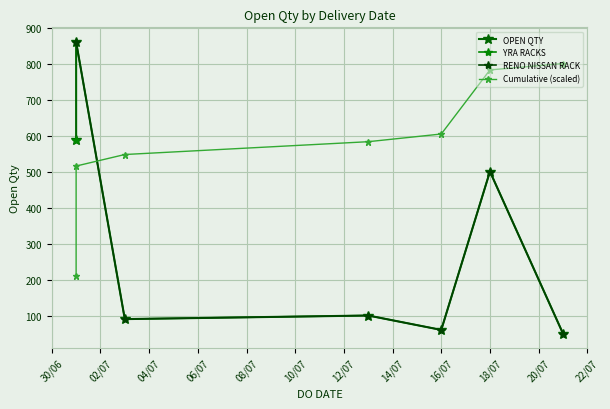

What is the lowest value of the RENO NISSAN RACK series?

50